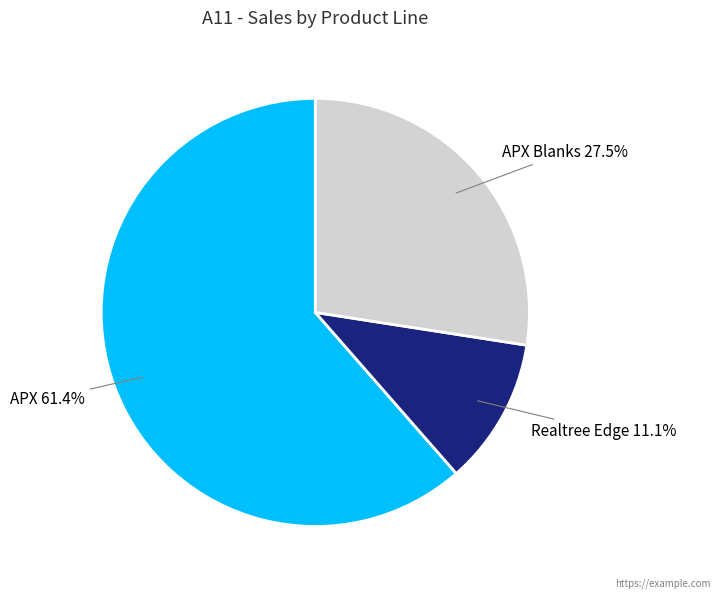

Is there a majority slice in this chart?

Yes